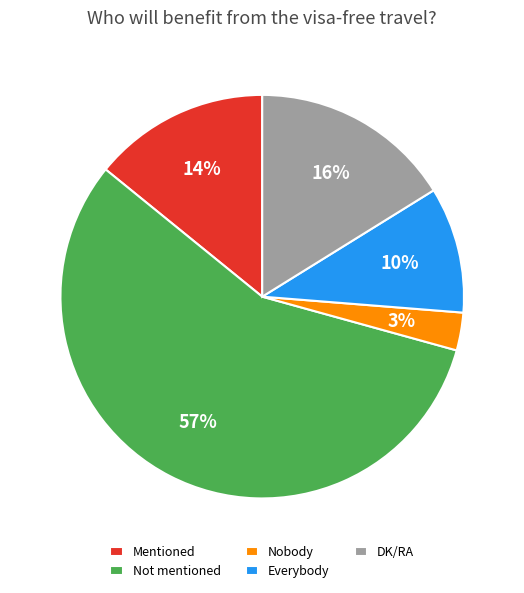

How many slices are in this pie chart?

5